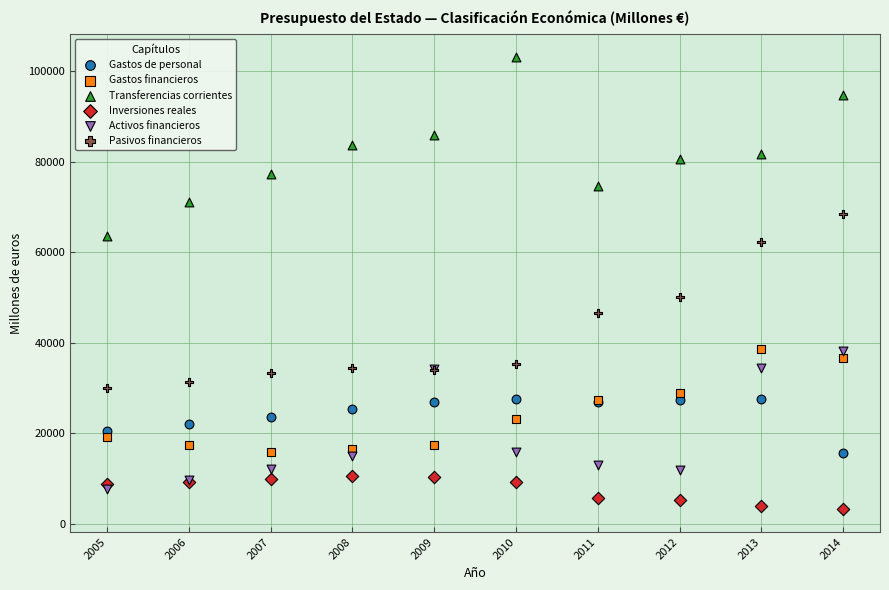

Across all series, what Y value is closest to 53195?

50050.5